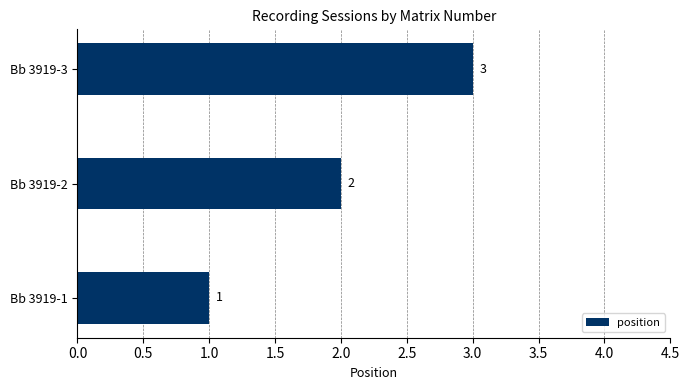

What is the sum of all values?

6